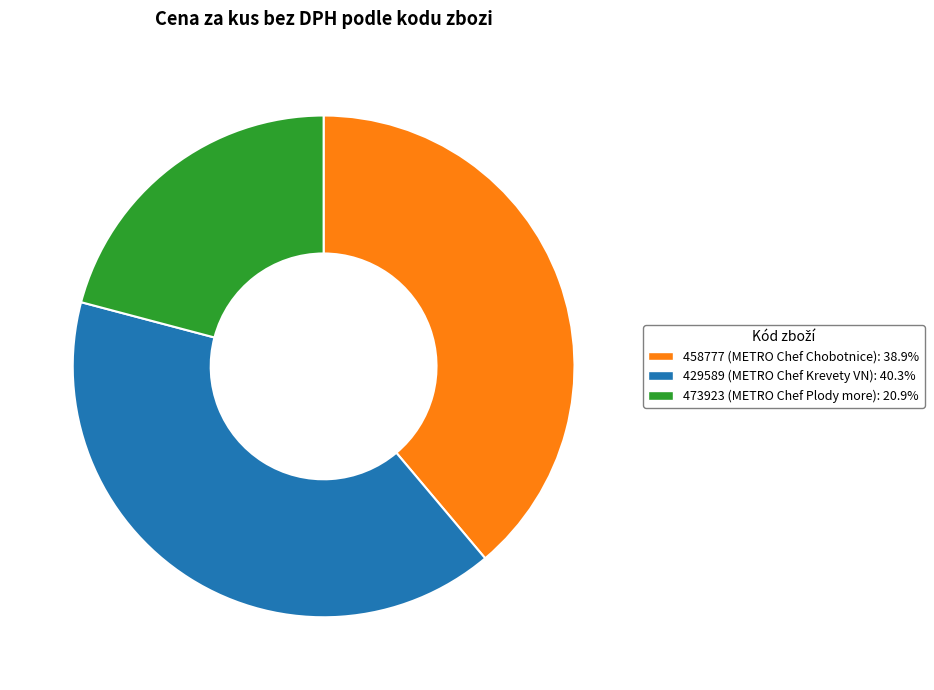

Is there a majority slice in this chart?

No